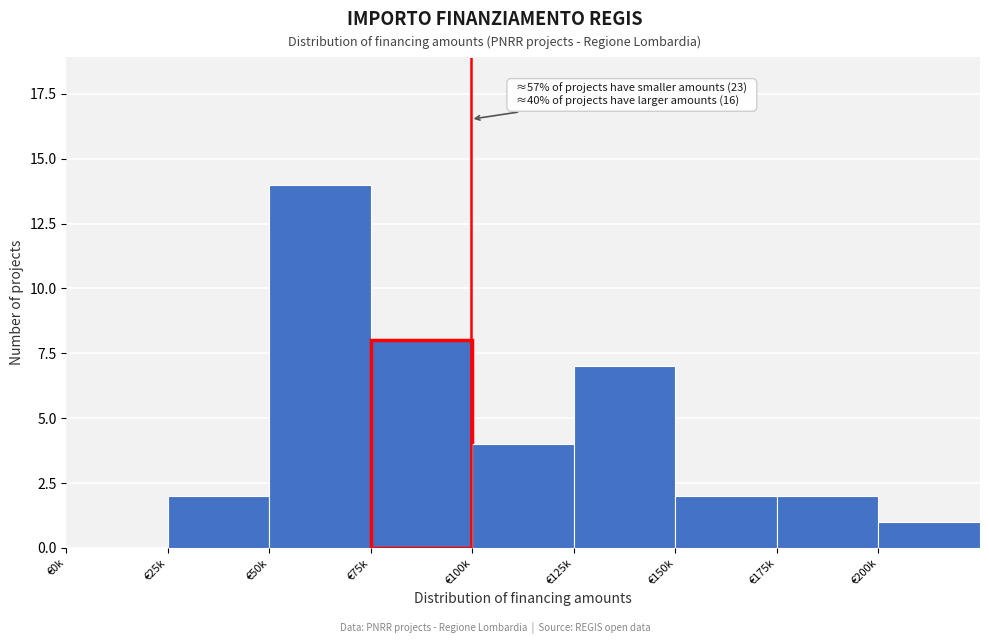

Reading right to left, transcribe all the data shown in this chart.

€200k=1	€175k=2	€150k=2	€125k=7	€100k=4	€75k=8	€50k=14	€25k=2	€0k=0